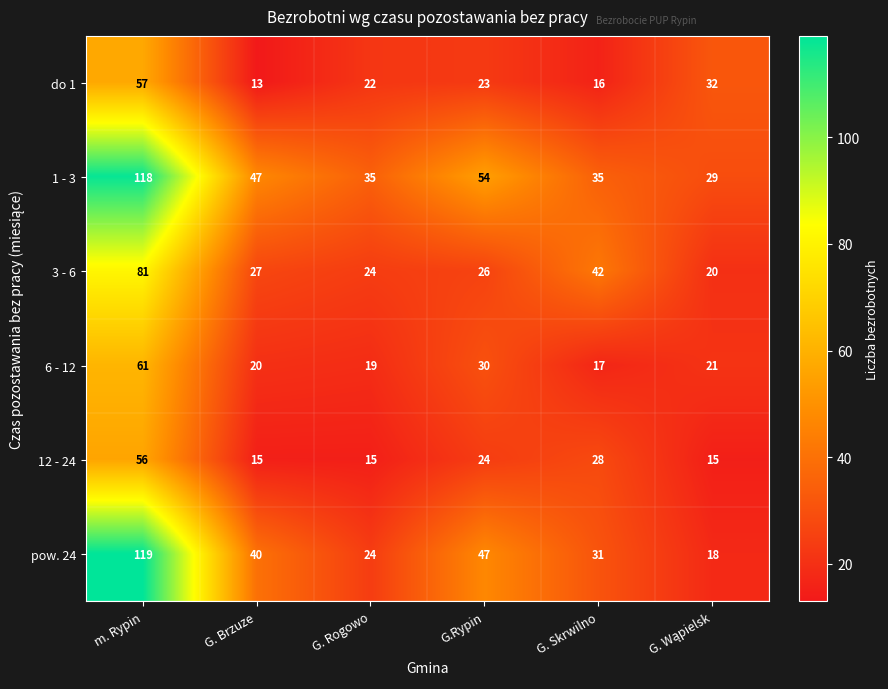

What is the difference between the highest and lowest values at G.Rypin?

31